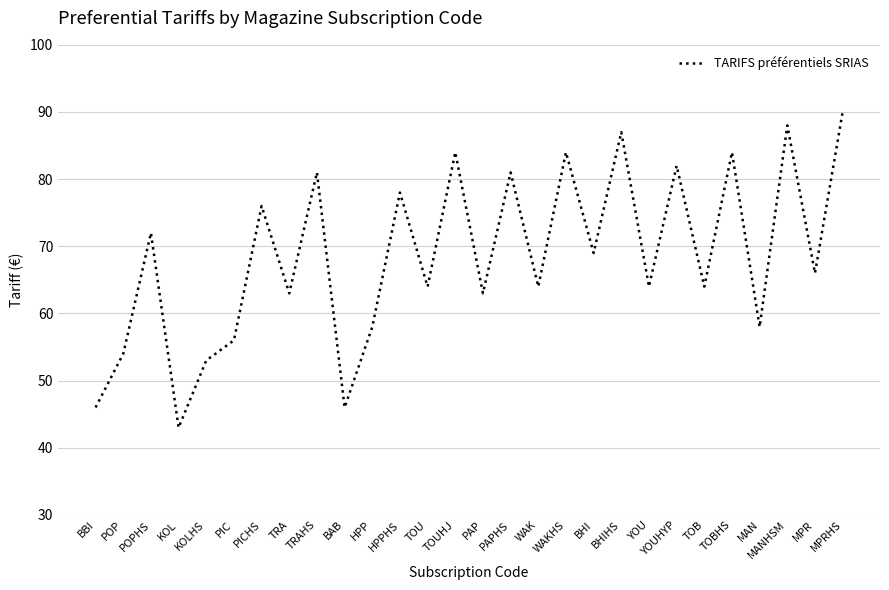

What is the sum of the values at TOU and MPRHS?

154